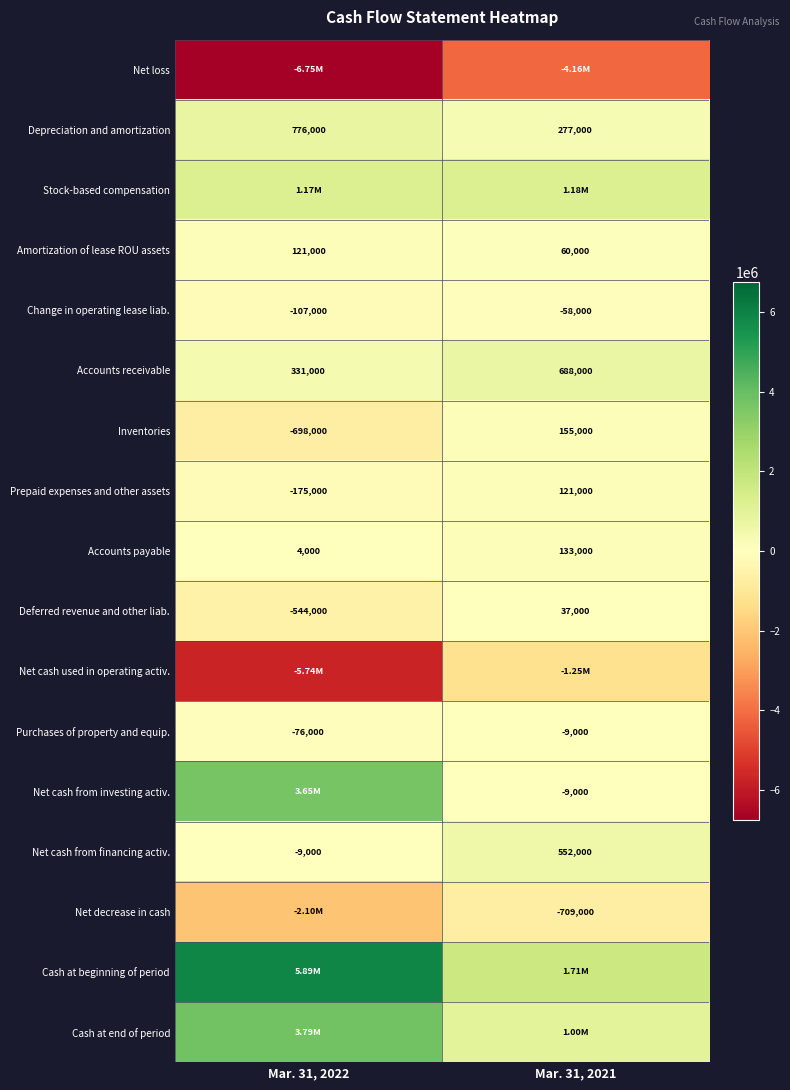

What is the sum of all Accounts payable values?

137000